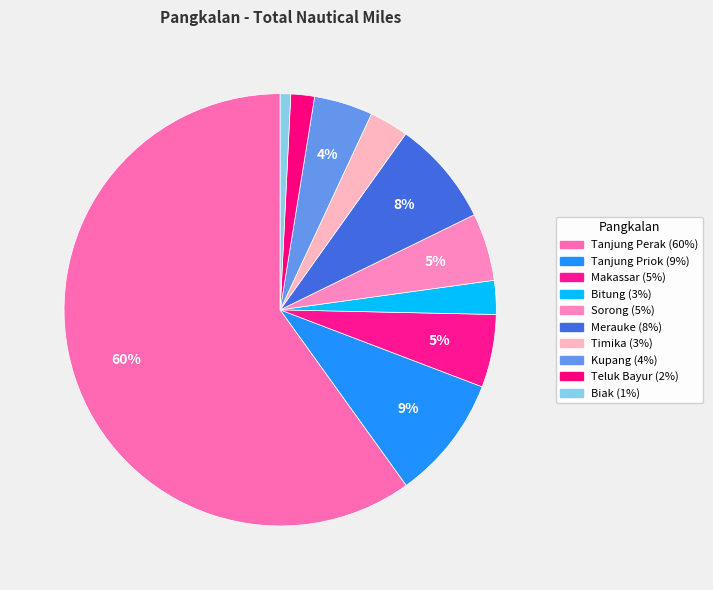

Do Tanjung Priok and Biak together represent more than half of the pie?

No